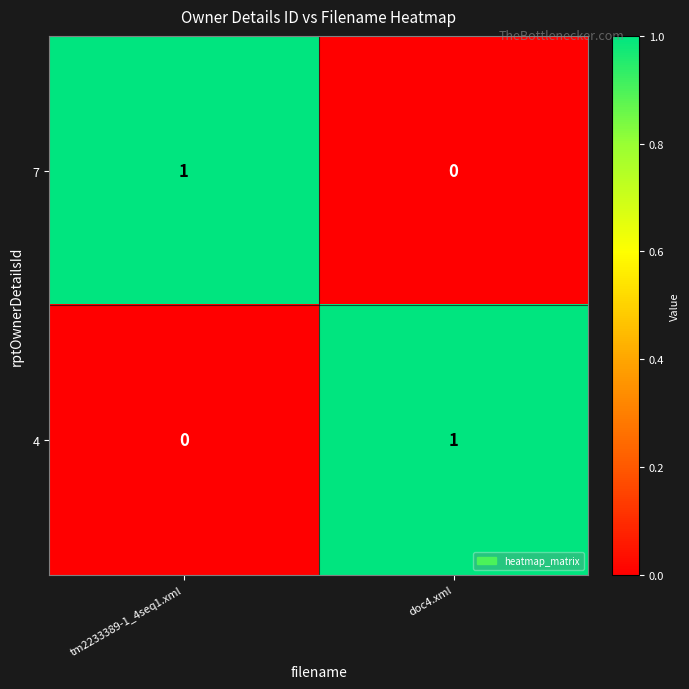

How many categories are shown in the chart?

2